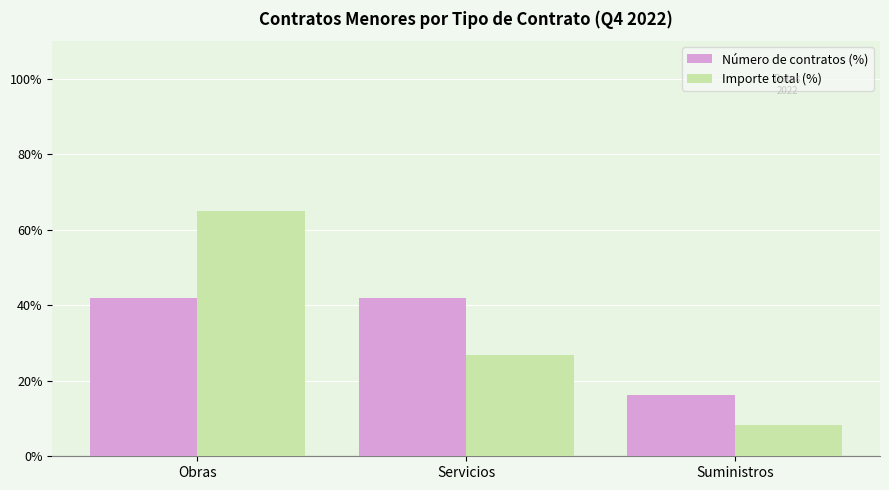

At which category does the chart reach its peak across all series?

Obras